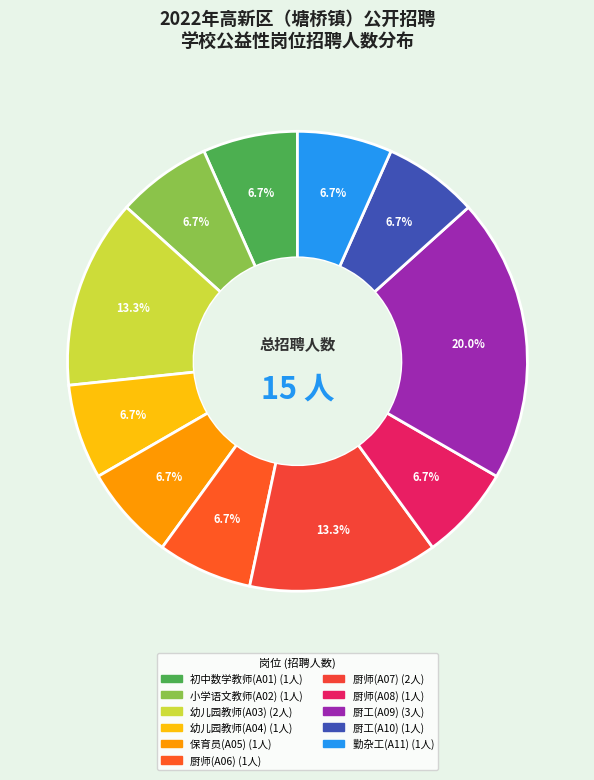

The 厨师(A06) slice represents 1% of the pie. True or false?

False